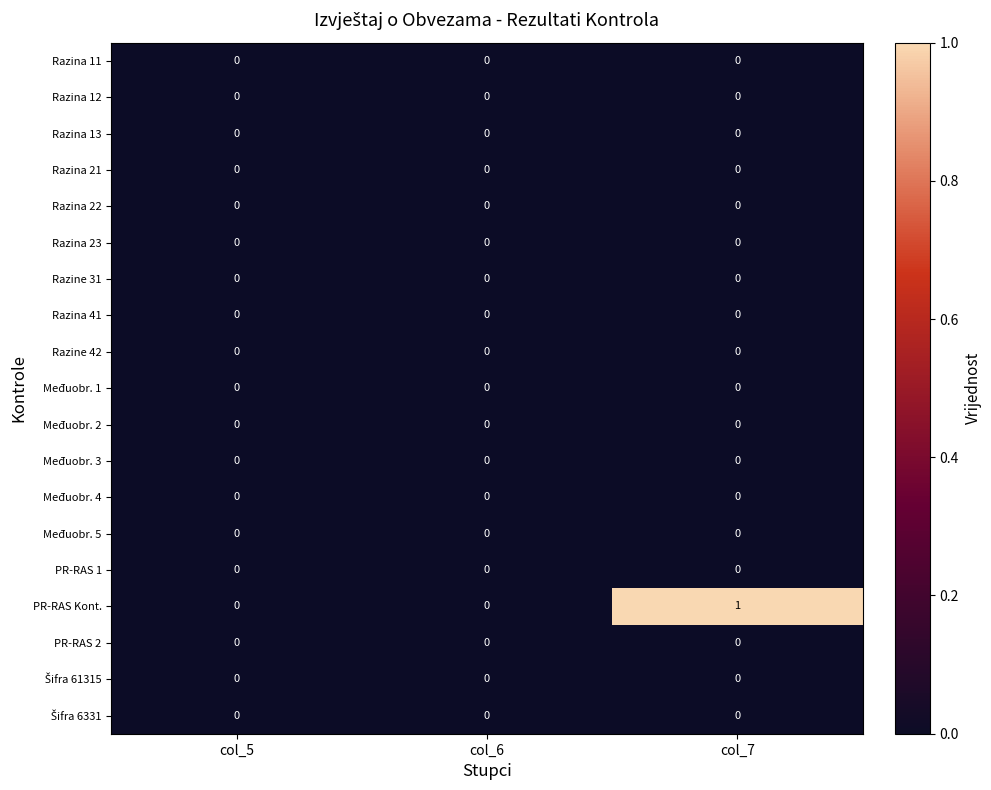

Which series has the largest range (max minus min)?

PR-RAS Kont.